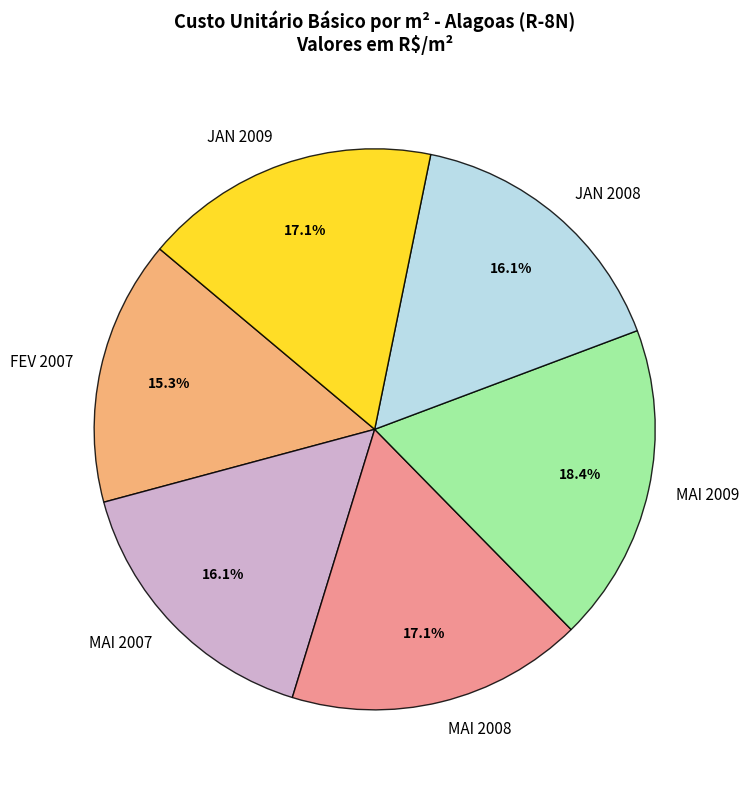

What percentage is the MAI 2007 slice, to the nearest percent?

16%